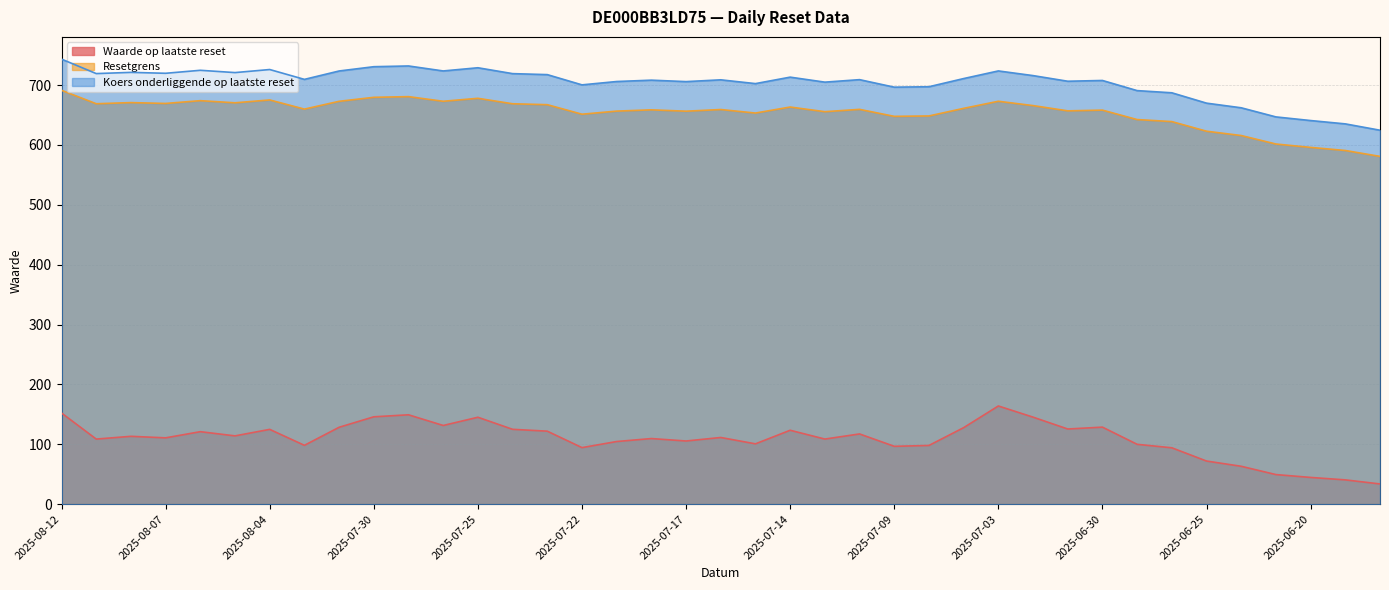

What is the value of the Waarde op laatste reset point at the 17th from the left?

104.6